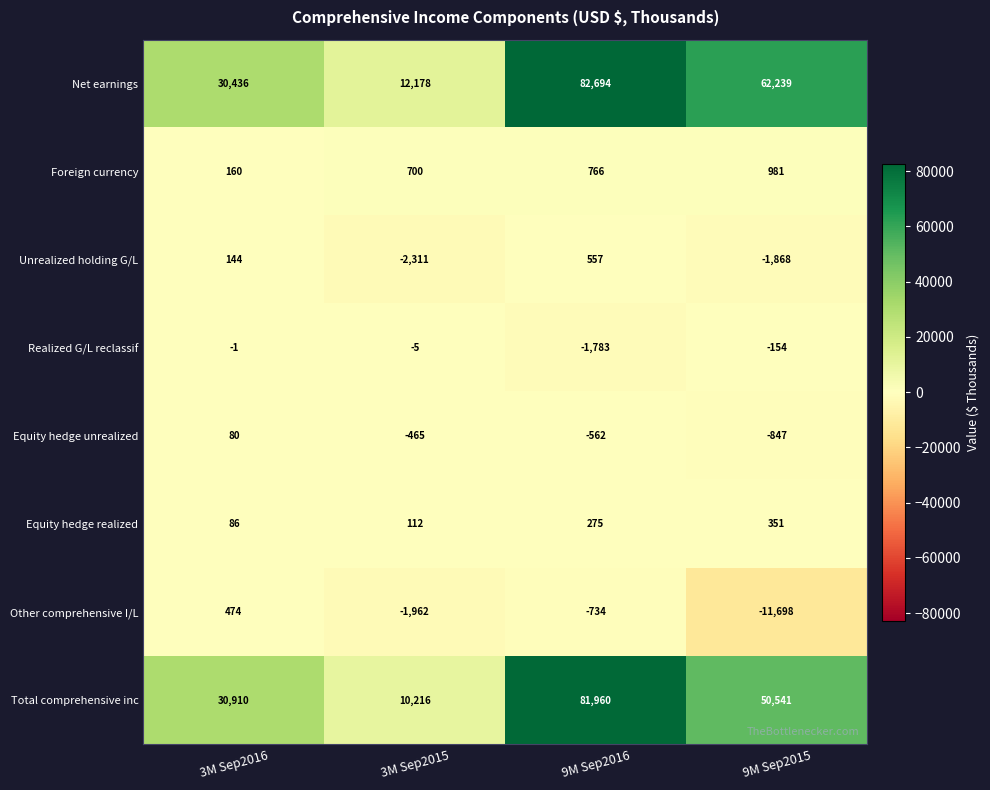

What is the approximate value of Net earnings at 3M Sep2015?

12178